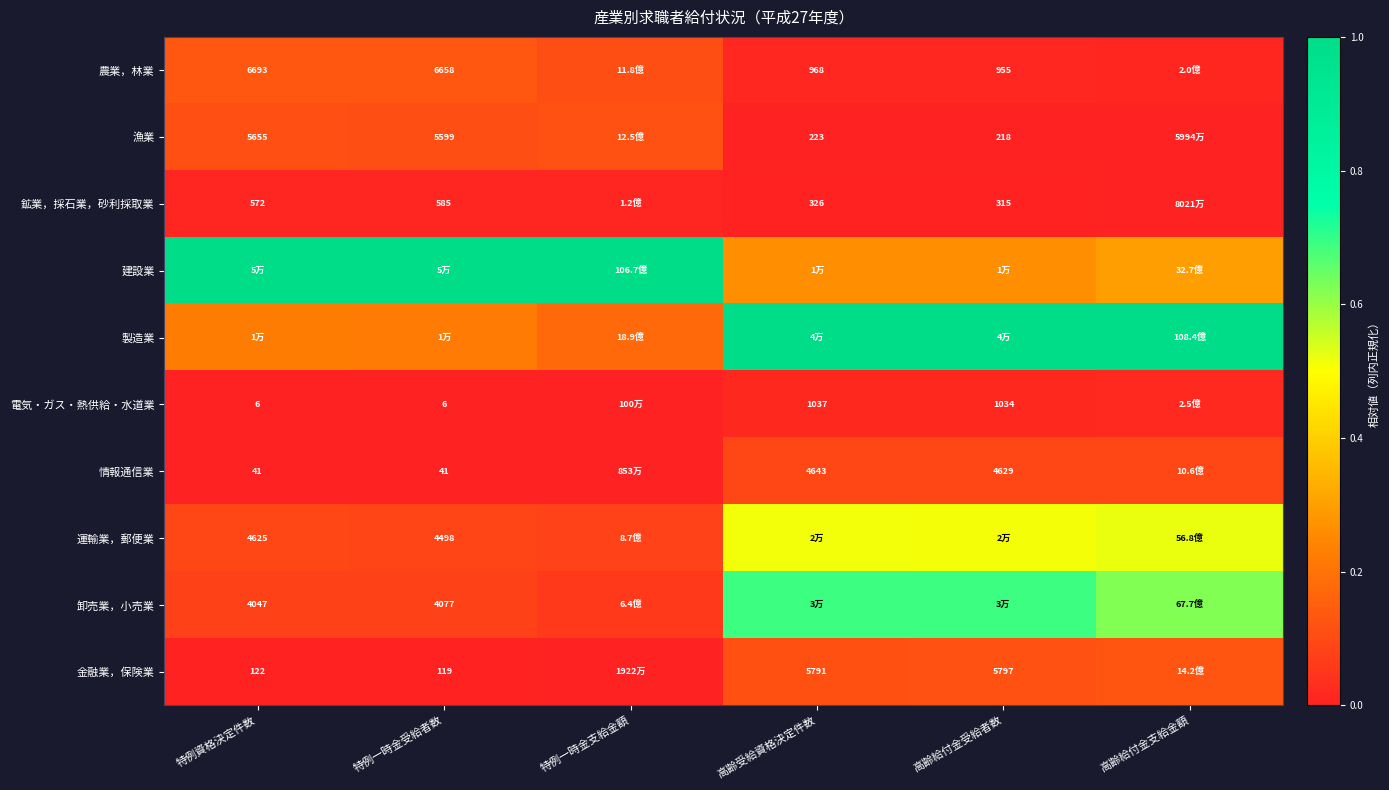

At how many categories does at least one series exceed 0?

6